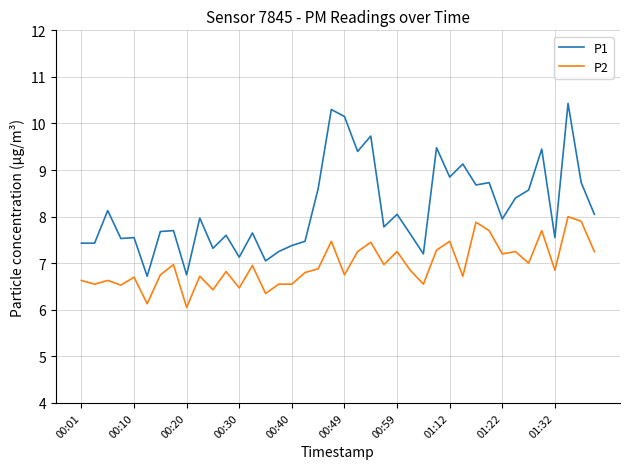

Which series has the widest spread of values?

P1